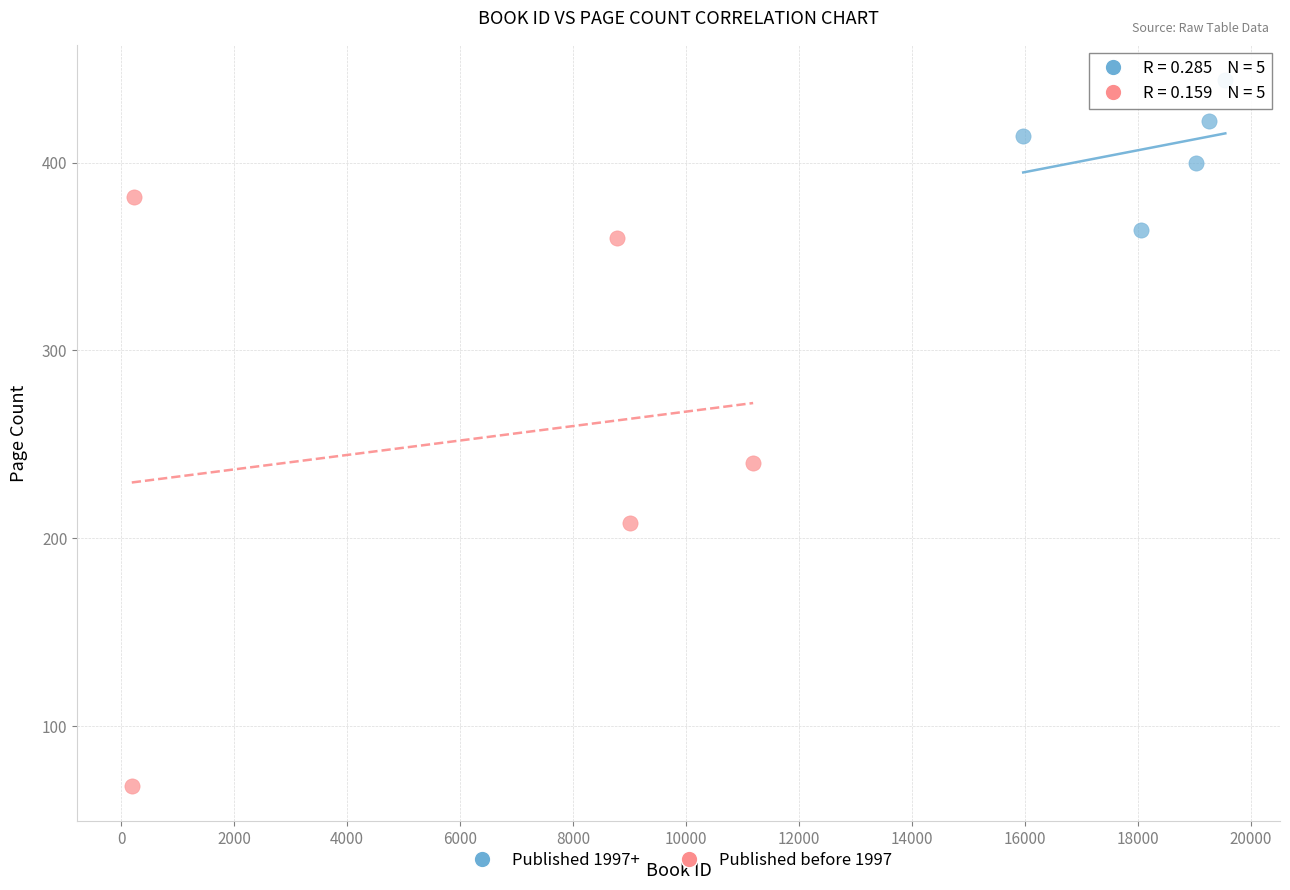

Which series reaches the maximum Y coordinate?

Published 1997+